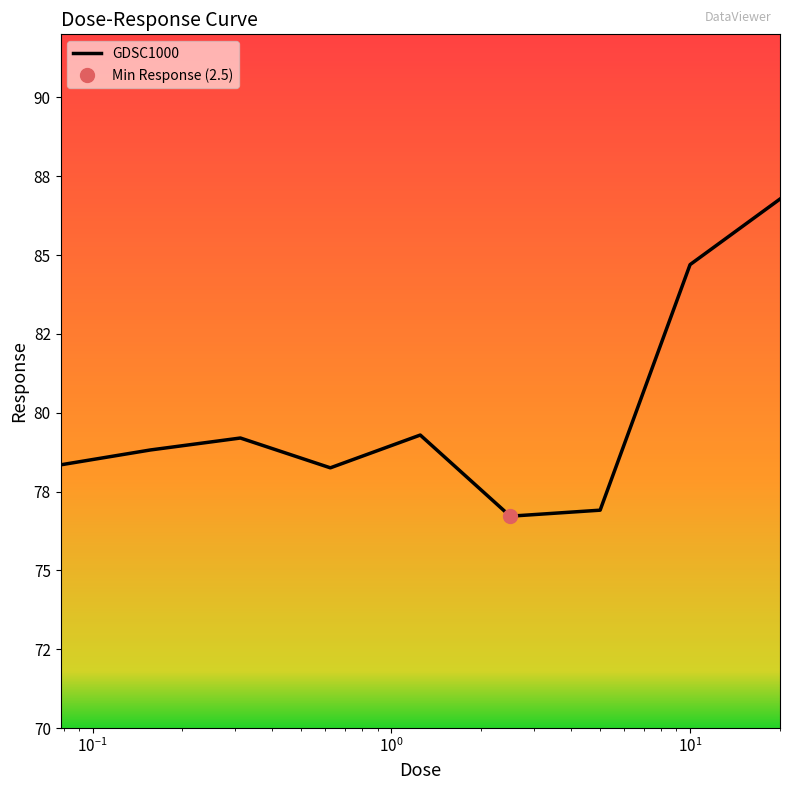

Is this an area chart (filled region under the line)?

No